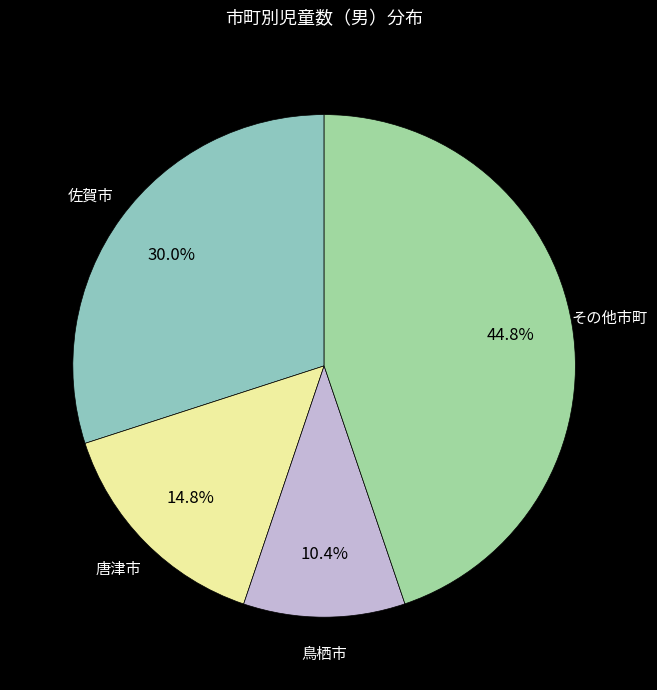

Between 佐賀市 and 唐津市, which is larger?

佐賀市